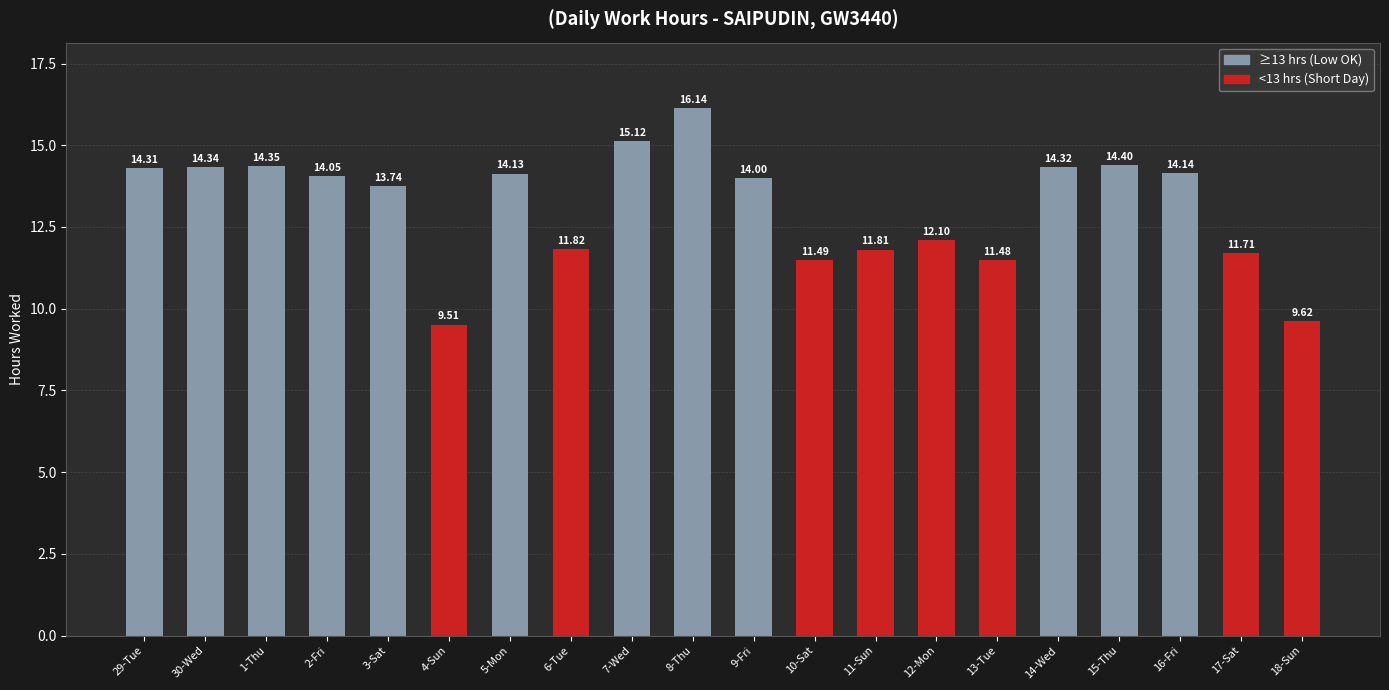

Approximately how many times larger is the value at 8-Thu compared to 14-Wed?

1.1